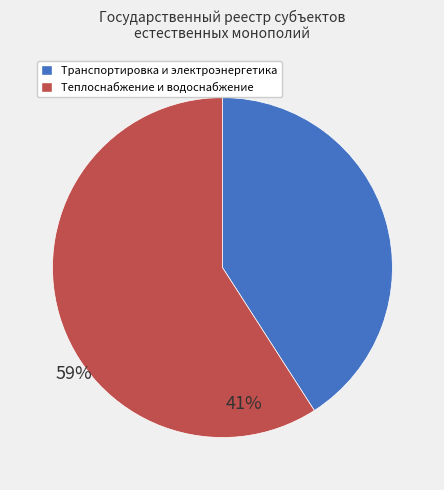

Is there any slice that represents more than half of the pie?

Yes